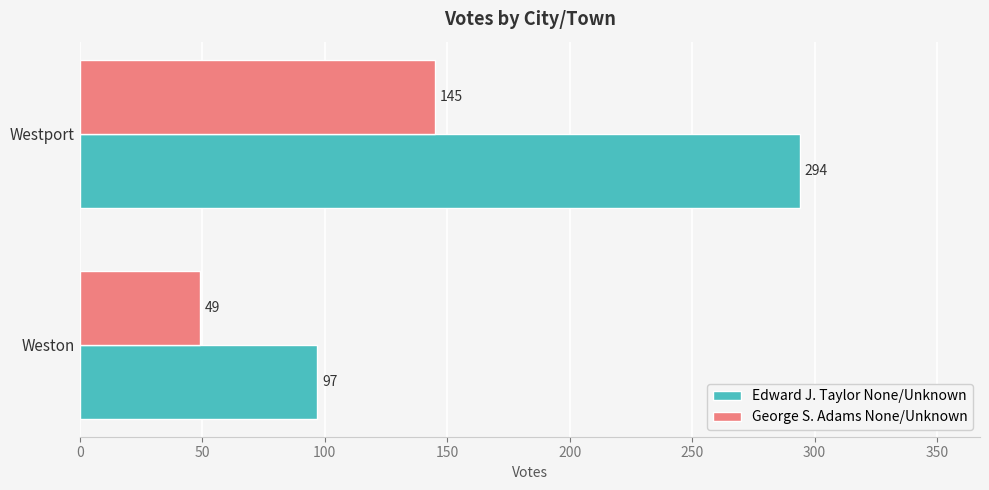

The value of George S. Adams None/Unknown at Weston is 34. True or false?

False